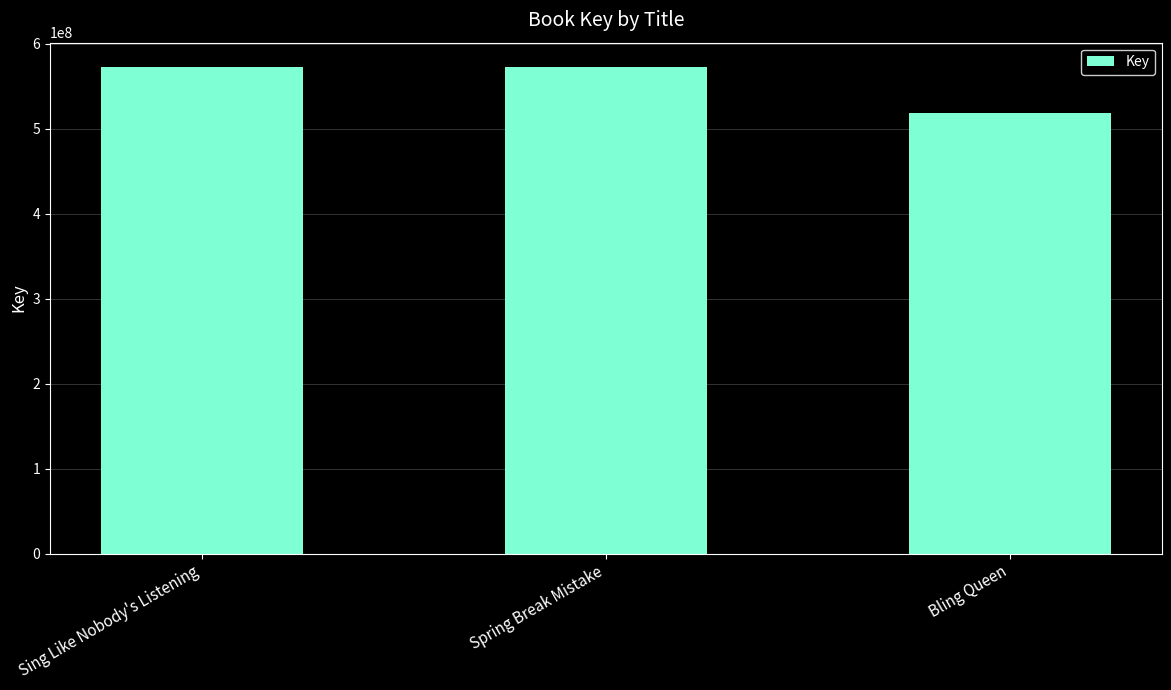

The chart shows a value of 572799557 at Sing Like Nobody's Listening. True or false?

True